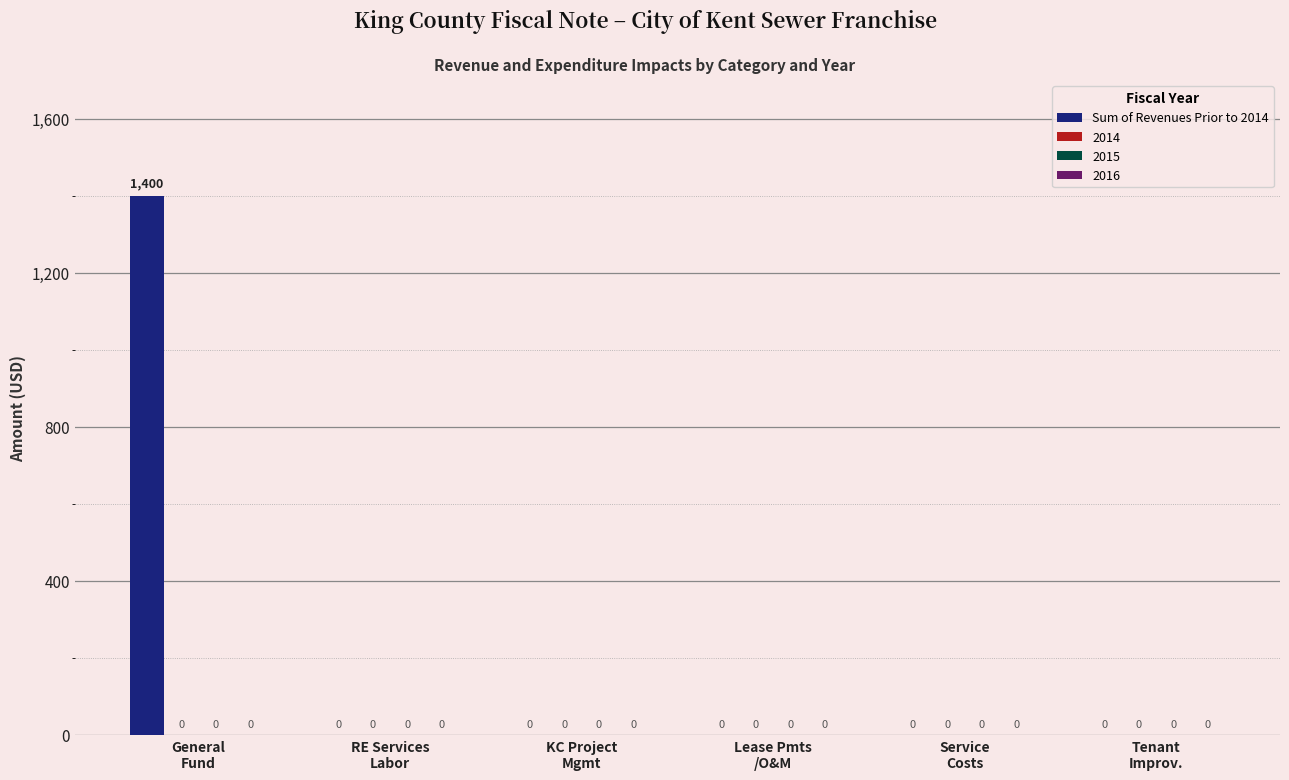

What is the maximum value shown in the chart?

1400